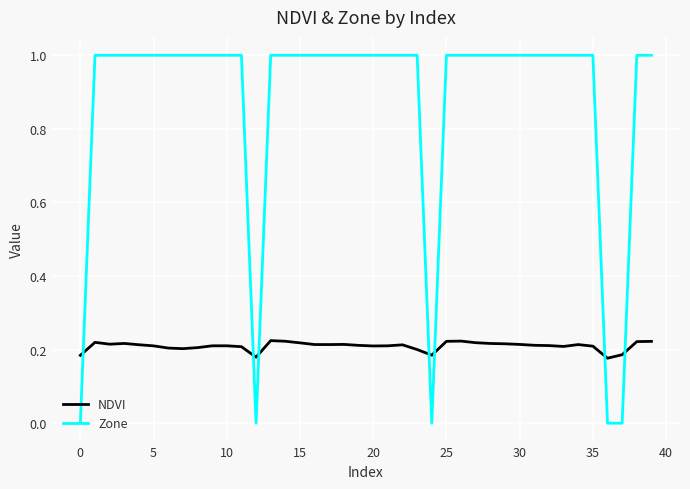

List the series in order of their overall mean, lowest first.

NDVI, Zone